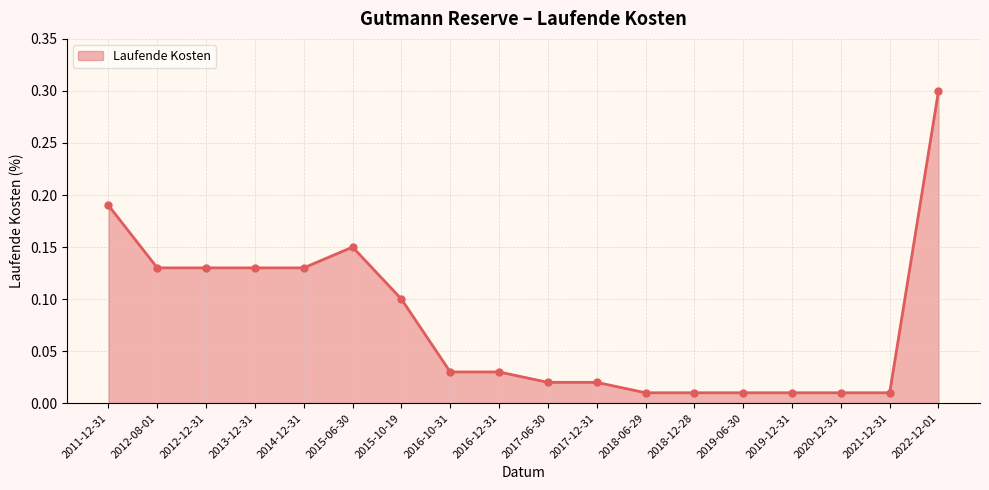

What is the difference between the maximum and minimum values?

0.3